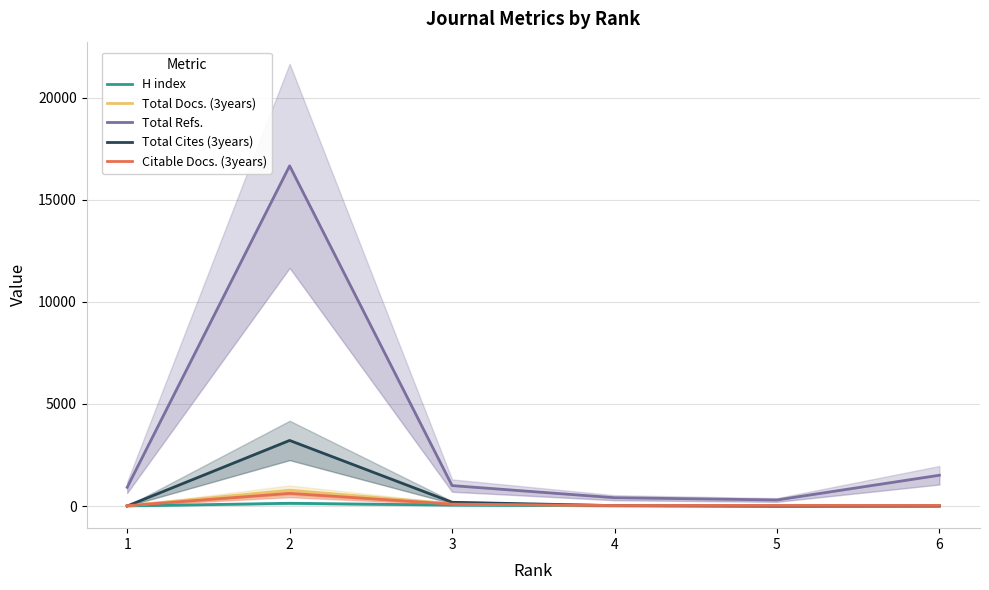

What is the difference between the maximum and minimum values in the Total Cites (3years) series?

3212